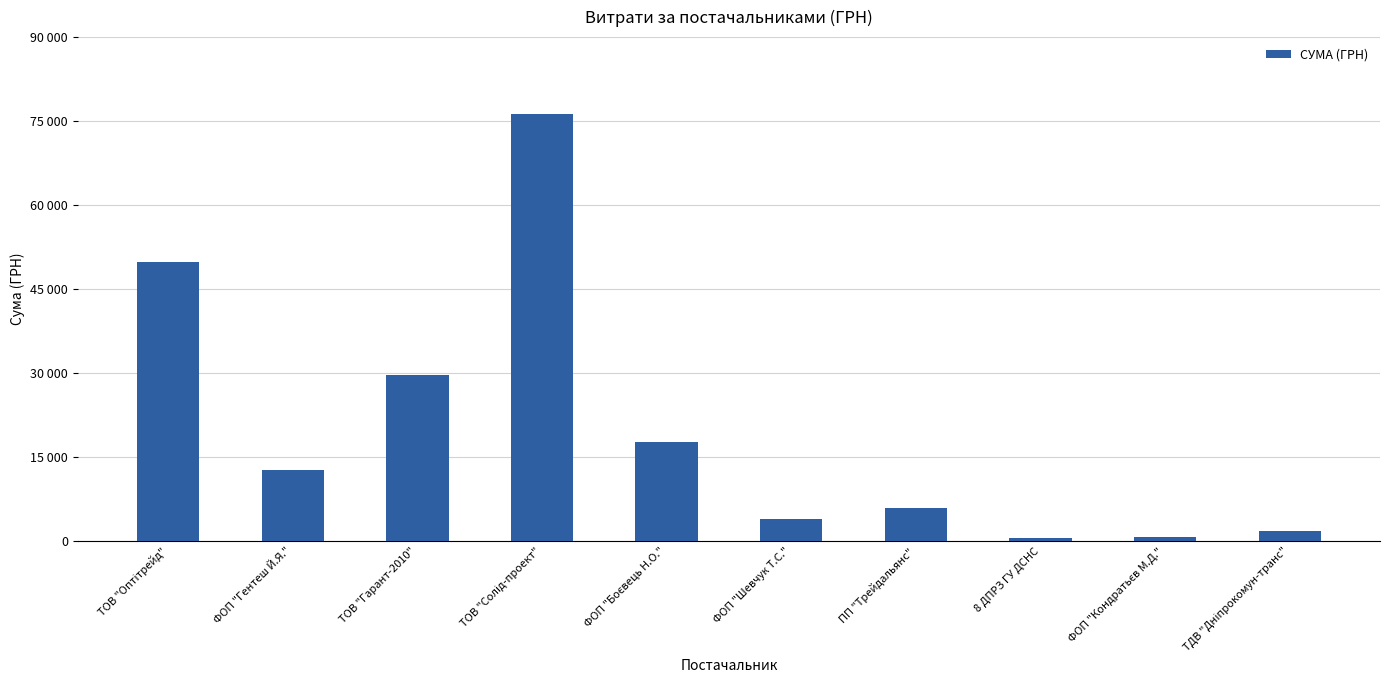

Approximately how many times larger is the value at ТОВ "Солід-проект" compared to ФОП "Шевчук Т.С."?

19.7